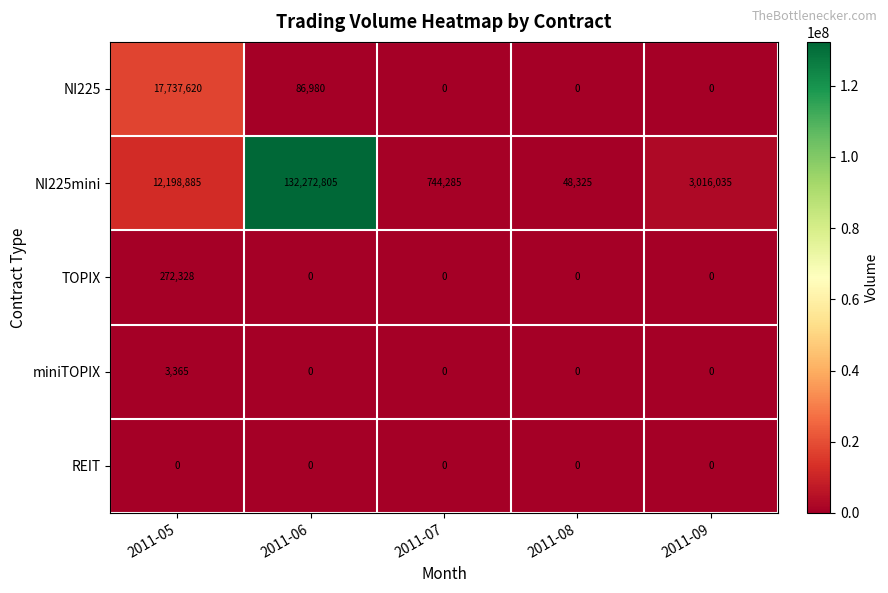

True or false: NI225mini has a value of 132272805 at 2011-06.

True